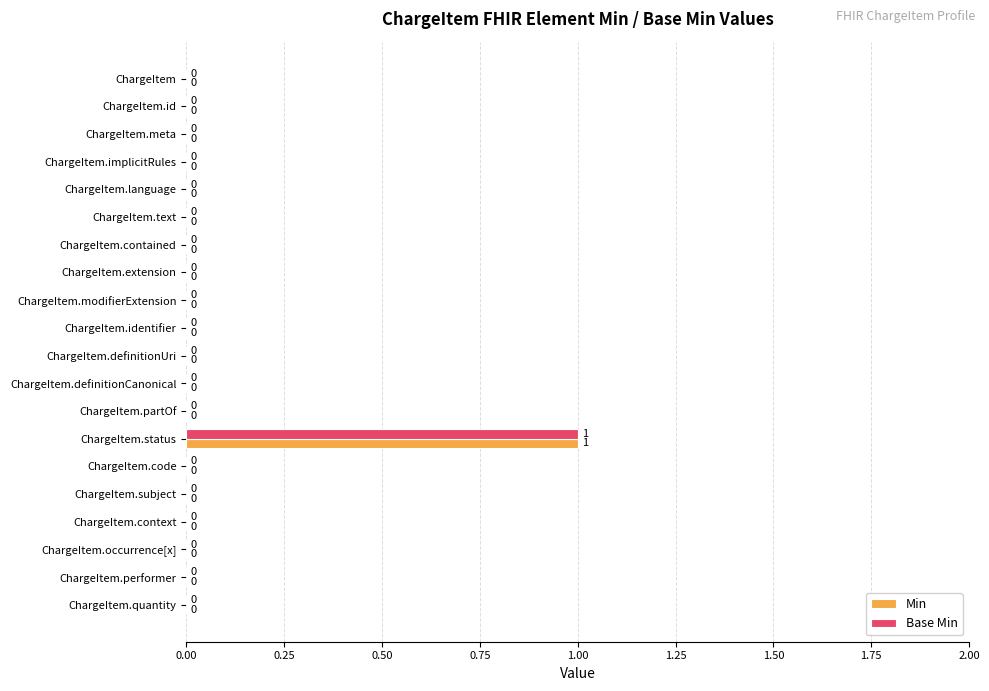

At which category is the sum across all series the highest?

ChargeItem.status